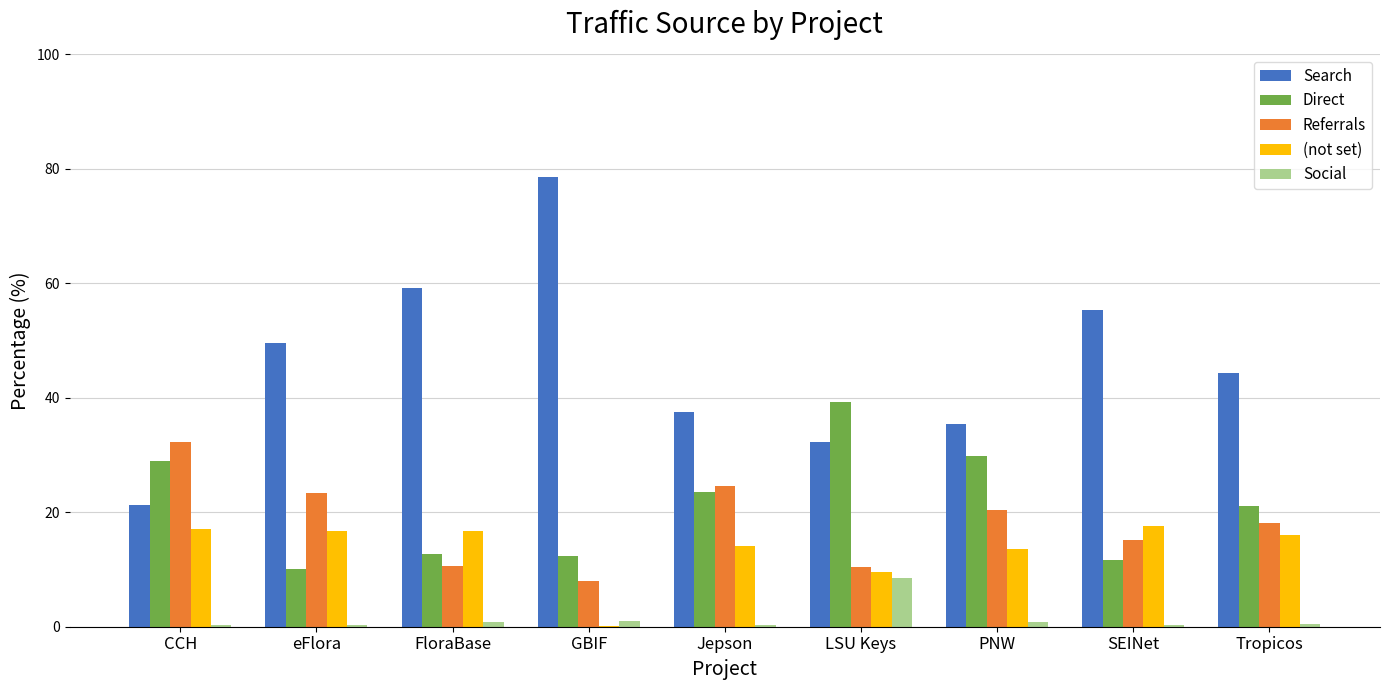

What is the approximate value of Referrals at LSU Keys?

10.4